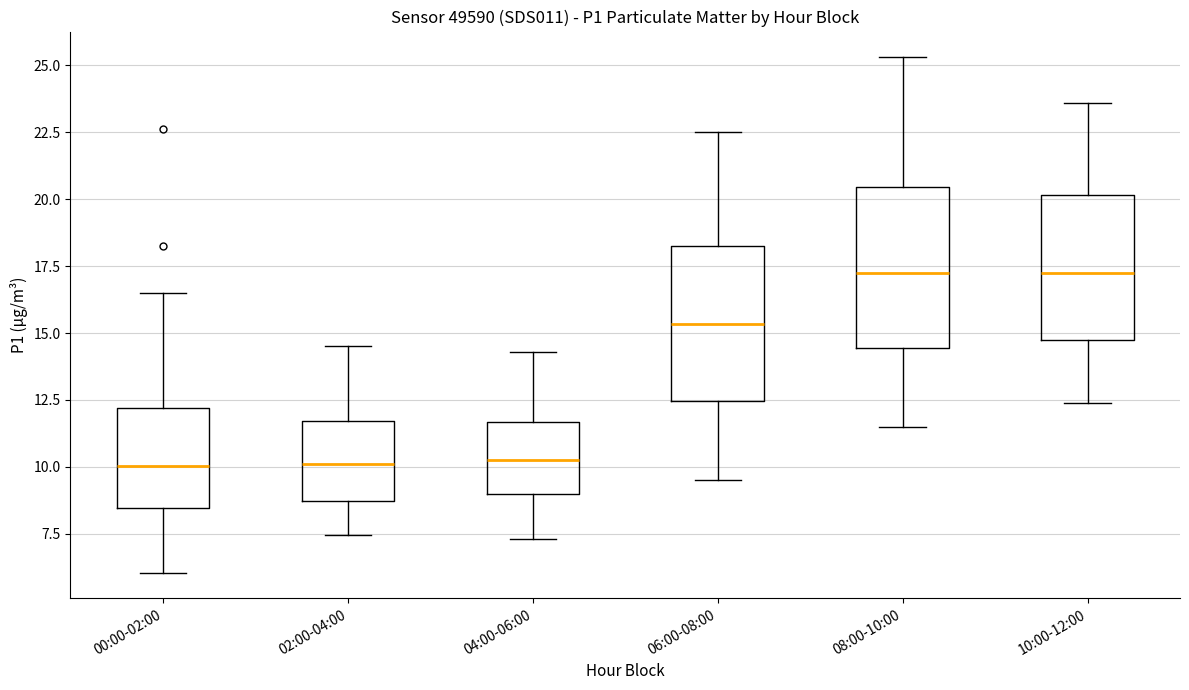

Where does the lower whisker of the box for 08:00-10:00 end on the y-axis? The values are not printed on the chart, so give them approximately, as read against the axis.

11.5